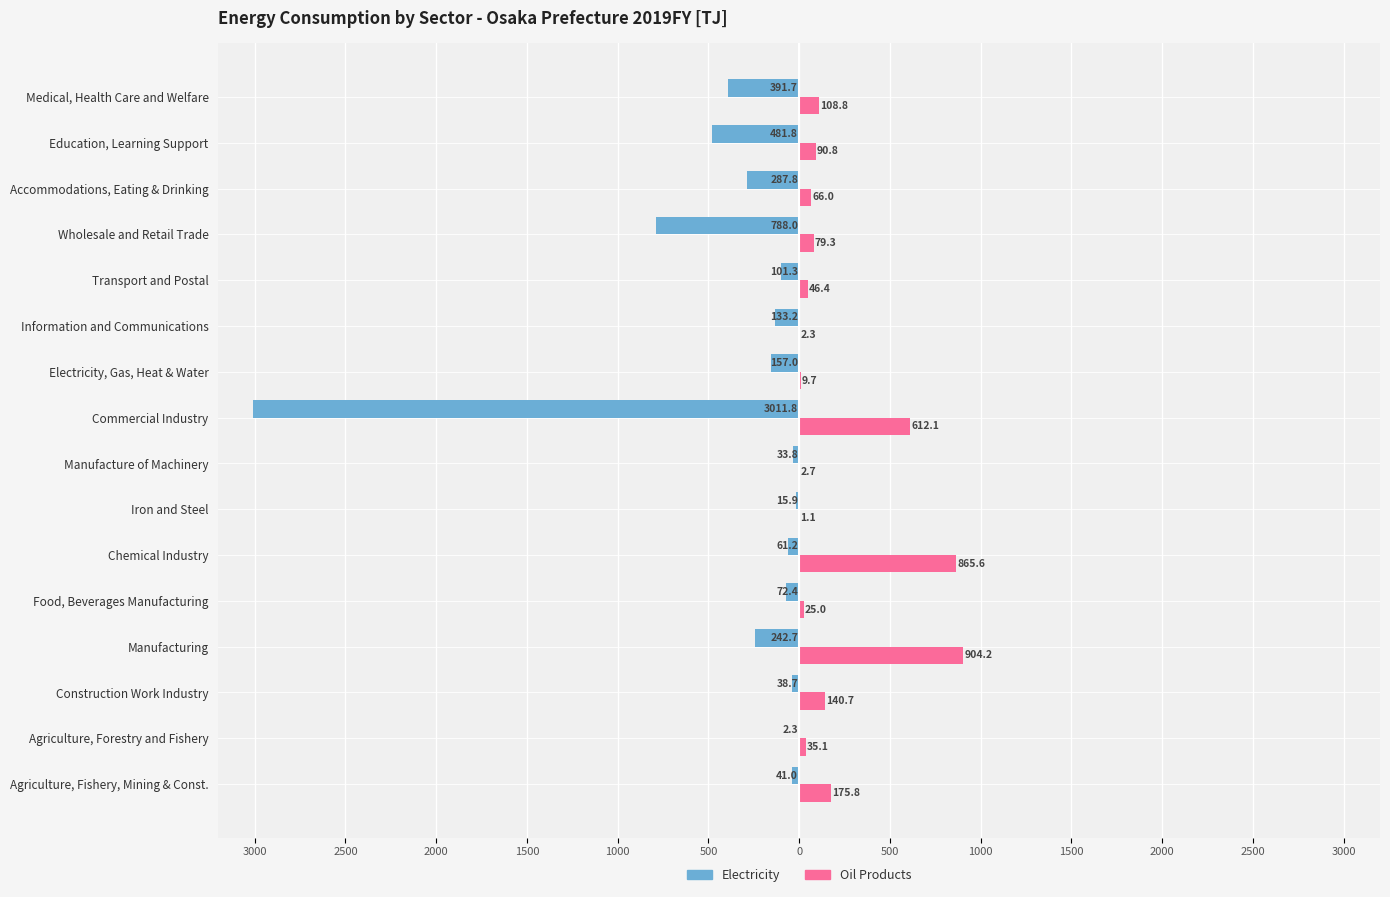

What are all the series names shown in the legend?

Electricity, Oil Products